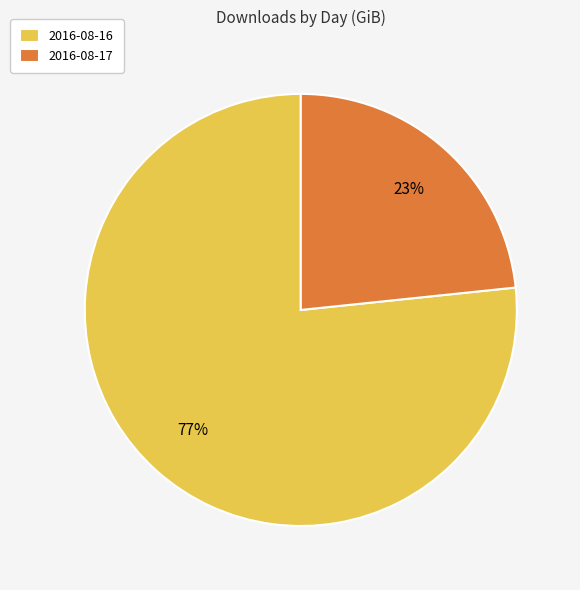

Do 2016-08-17 and 2016-08-16 together represent more than half of the pie?

Yes